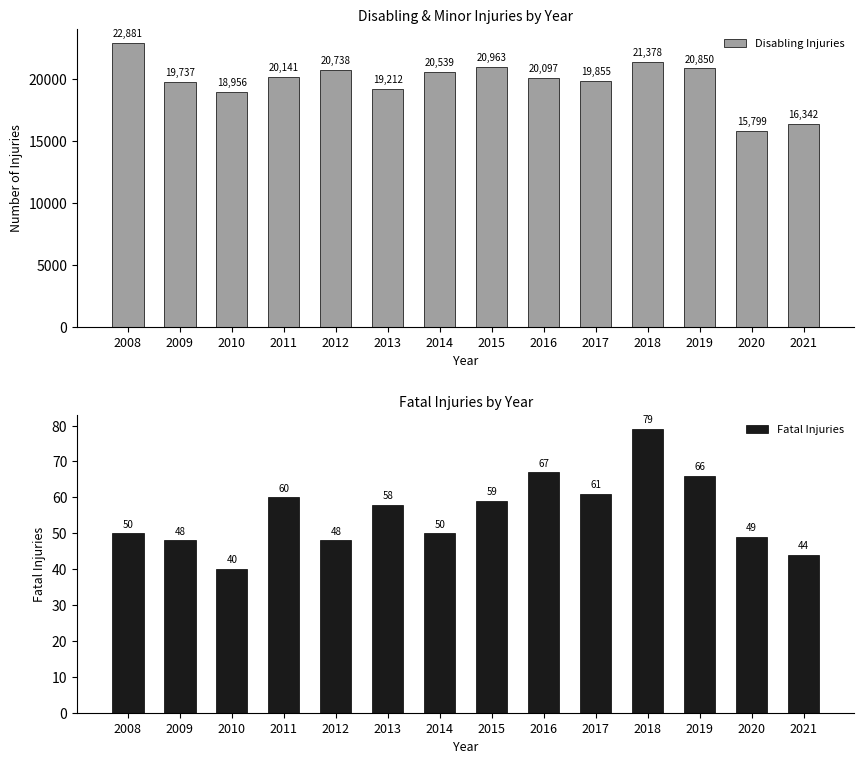

Reading left to right, extract all data points from this chart.

Disabling Injuries: 2008=22881	2009=19737	2010=18956	2011=20141	2012=20738	2013=19212	2014=20539	2015=20963	2016=20097	2017=19855	2018=21378	2019=20850	2020=15799	2021=16342
Fatal Injuries: 2008=50	2009=48	2010=40	2011=60	2012=48	2013=58	2014=50	2015=59	2016=67	2017=61	2018=79	2019=66	2020=49	2021=44